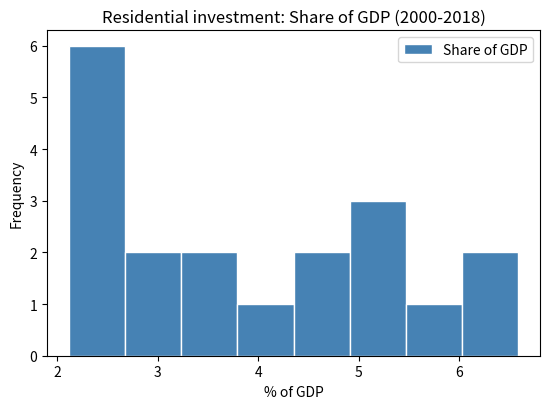

Reading left to right, list every bar in this chart as the range it spans on the x-axis followed by its height. Neither the bar edges nor the heights are printed on the chart, so give them approximately, as read against the axes.

2.1 to 2.7: 6
2.7 to 3.2: 2
3.2 to 3.8: 2
3.8 to 4.4: 1
4.4 to 4.9: 2
4.9 to 5.5: 3
5.5 to 6.0: 1
6.0 to 6.6: 2